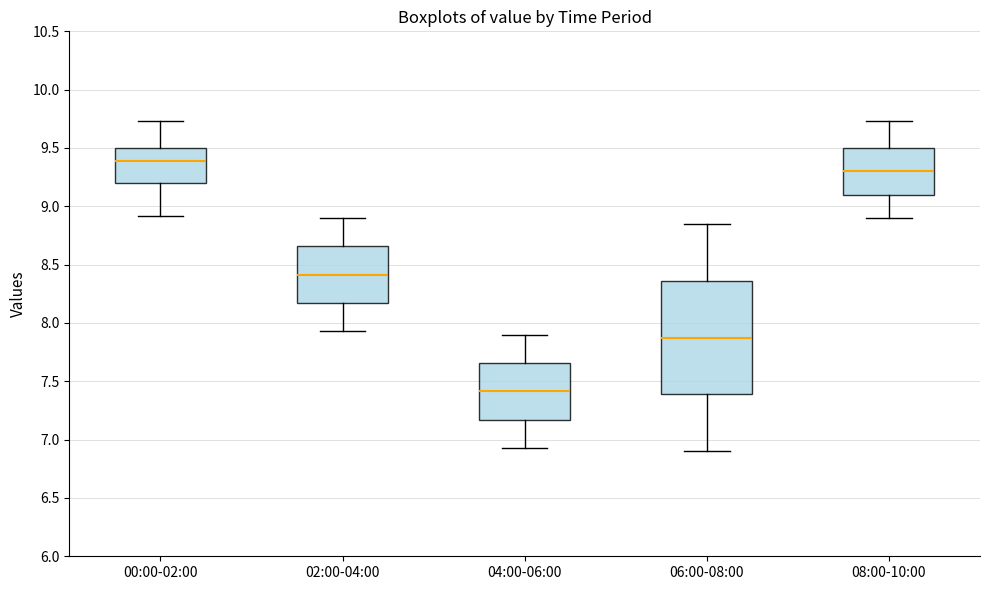

Reading left to right, transcribe this box plot: for each box, give where its median line is, the range the box spans, and where its two whiskers end, as read against the y-axis. The values are not printed on the chart, so give them approximately, as read against the axis.

00:00-02:00: median 9.40, box 9.20 to 9.50, whiskers 8.90 to 9.75
02:00-04:00: median 8.40, box 8.15 to 8.65, whiskers 7.95 to 8.90
04:00-06:00: median 7.40, box 7.15 to 7.65, whiskers 6.95 to 7.90
06:00-08:00: median 7.90, box 7.40 to 8.35, whiskers 6.90 to 8.85
08:00-10:00: median 9.30, box 9.10 to 9.50, whiskers 8.90 to 9.75